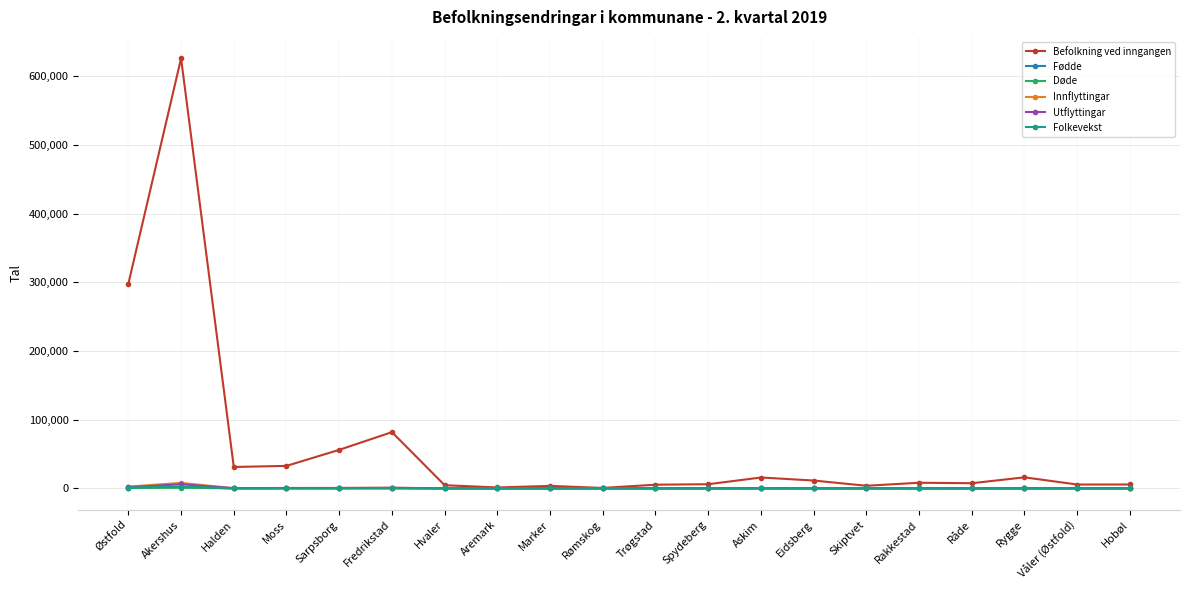

Which series has the largest total across all categories?

Befolkning ved inngangen